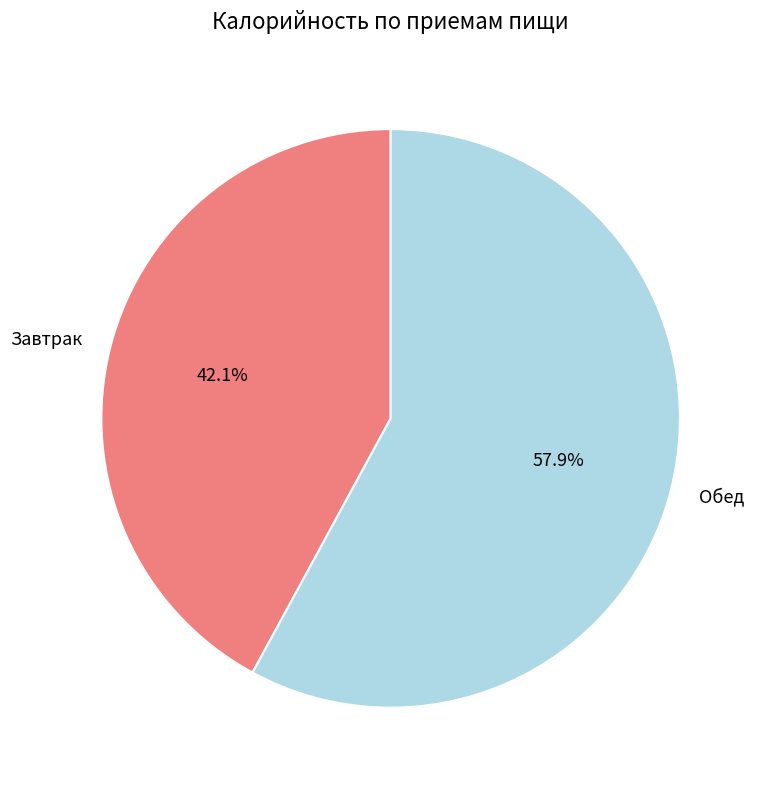

What is the ratio of the value at Обед to the value at Завтрак?

1.4